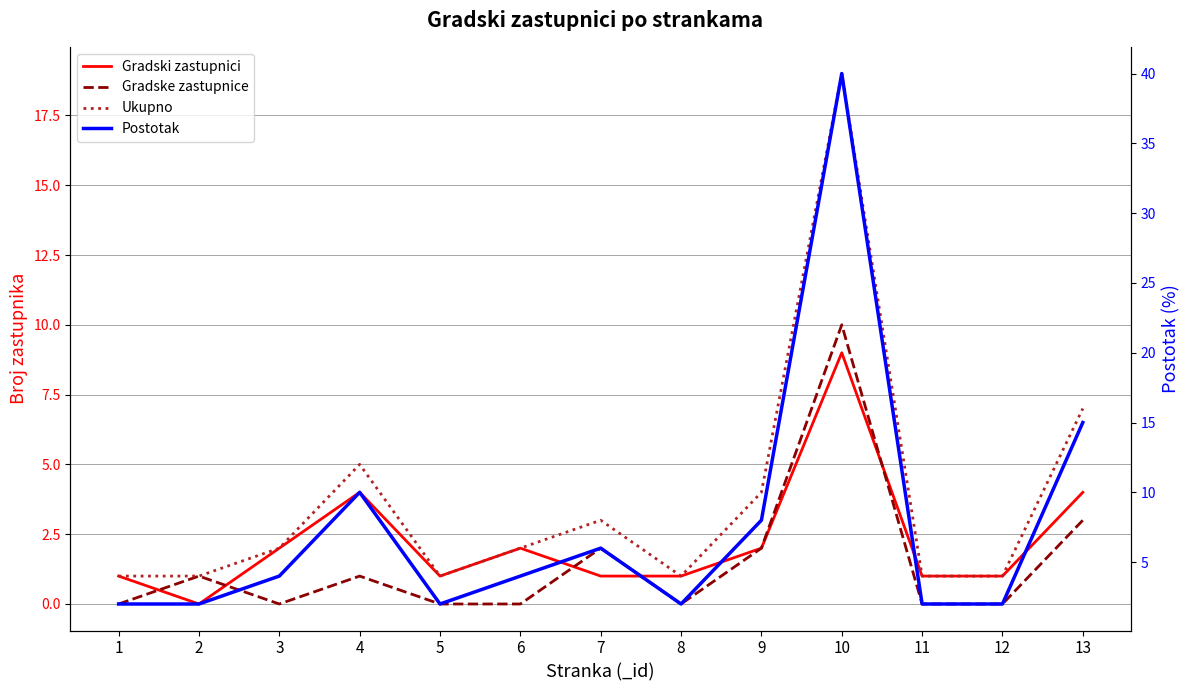

How many data points does each series have?

13